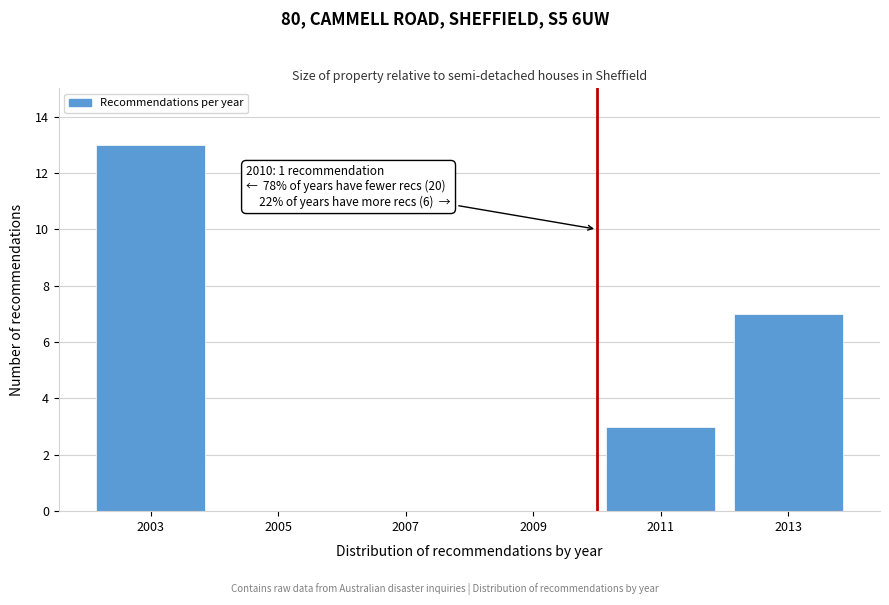

Reading right to left, transcribe all the data shown in this chart.

2013=7	2011=3	2009=0	2007=0	2005=0	2003=13